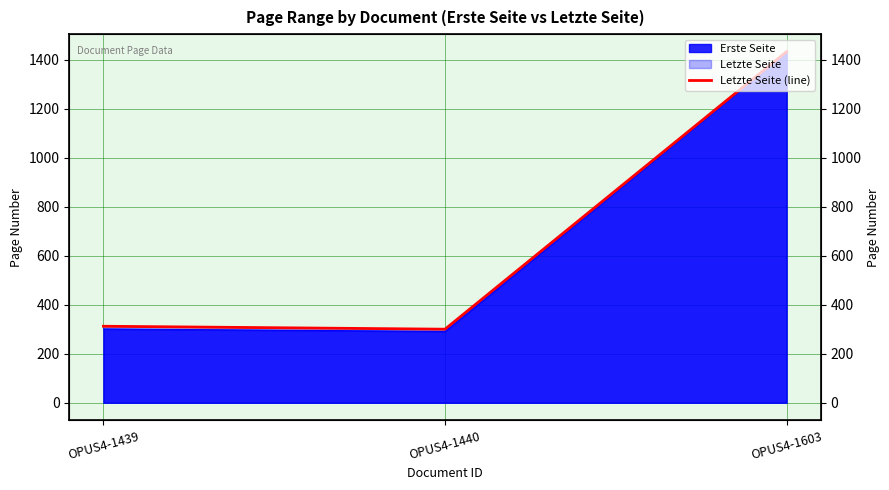

Rank the categories by value from lowest to highest.

OPUS4-1440, OPUS4-1439, OPUS4-1603